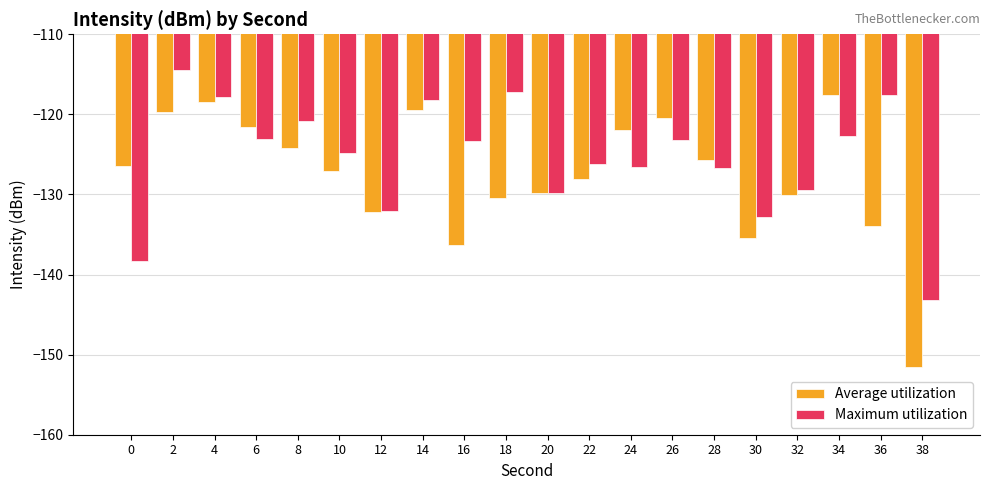

The Average utilization series shows -135.4 at 30. True or false?

True